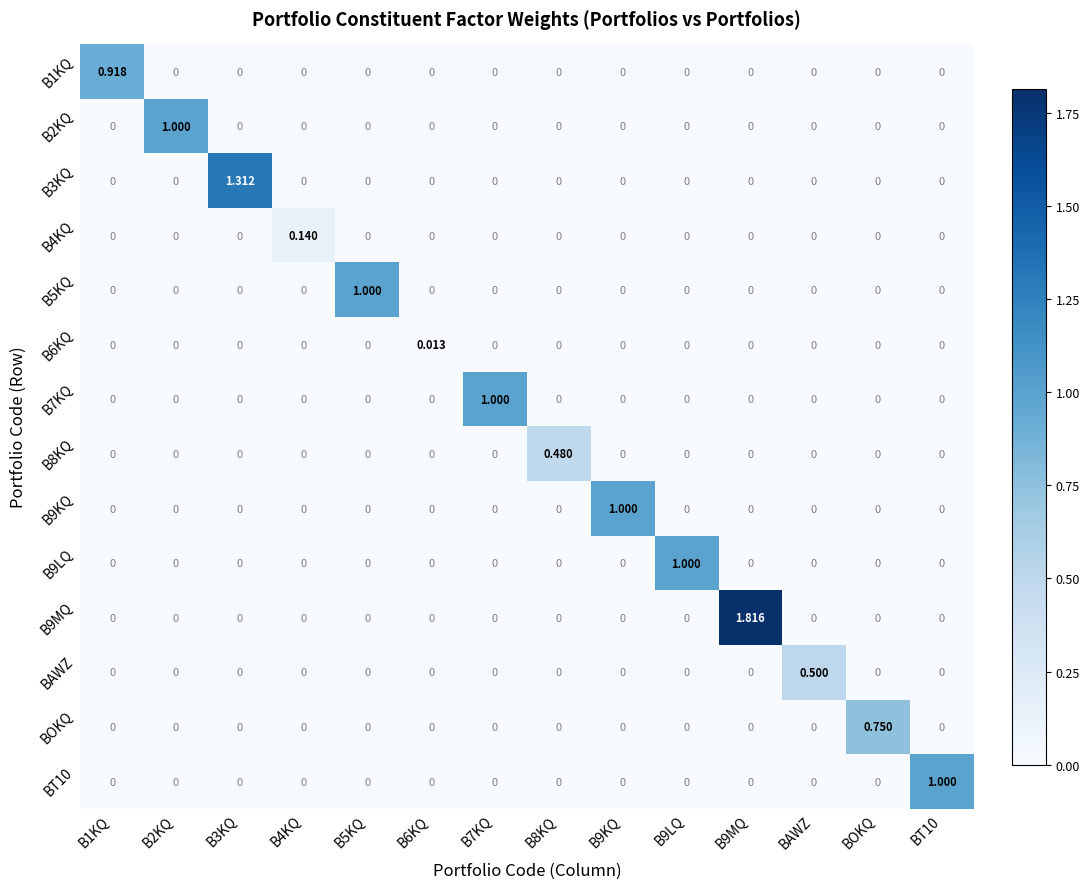

What is the difference between the highest and lowest values at B8KQ?

0.5